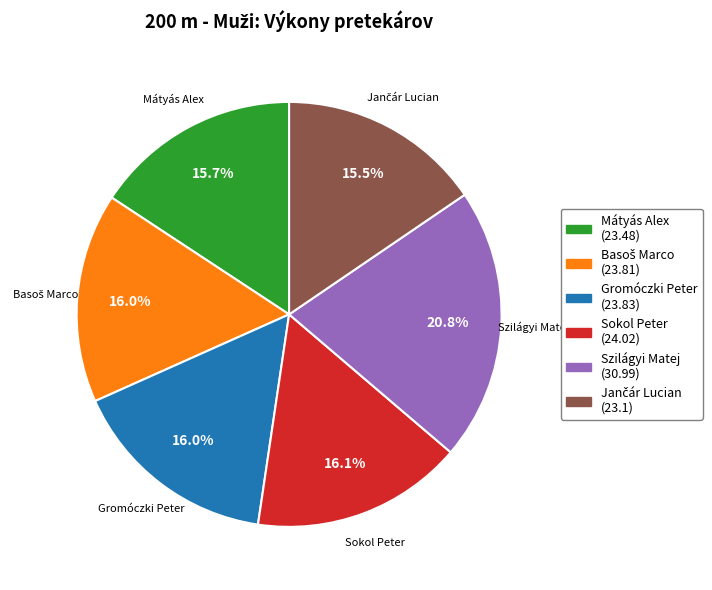

Is the sum of Gromóczki Peter and Sokol Peter greater than half?

No